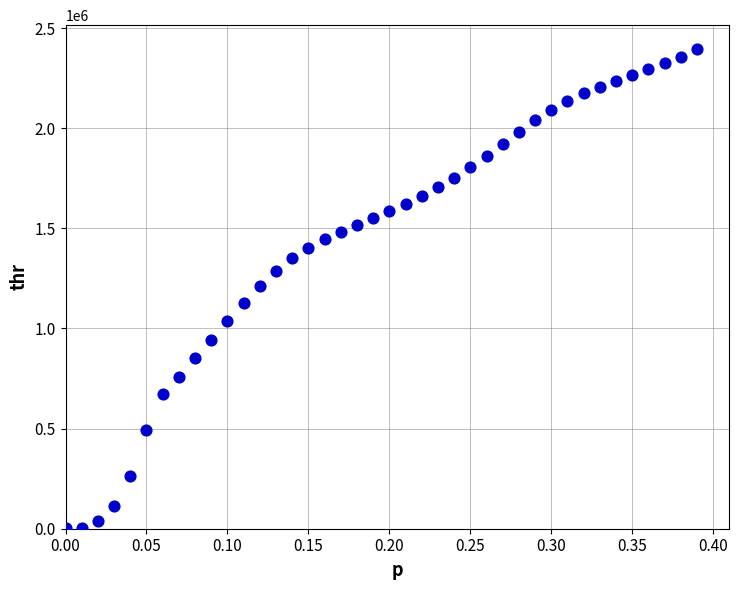

What is the range of Y values (max minus min)?

2393696.9